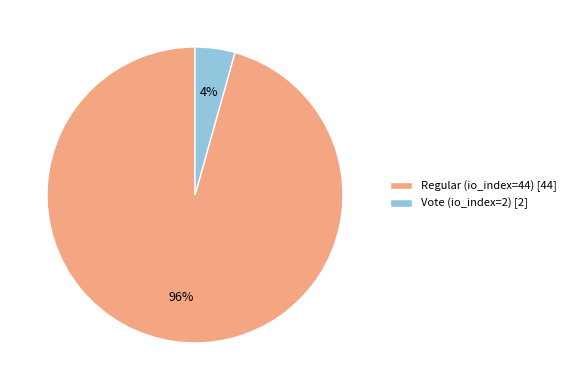

Which slice is the largest?

Regular (io_index=44)